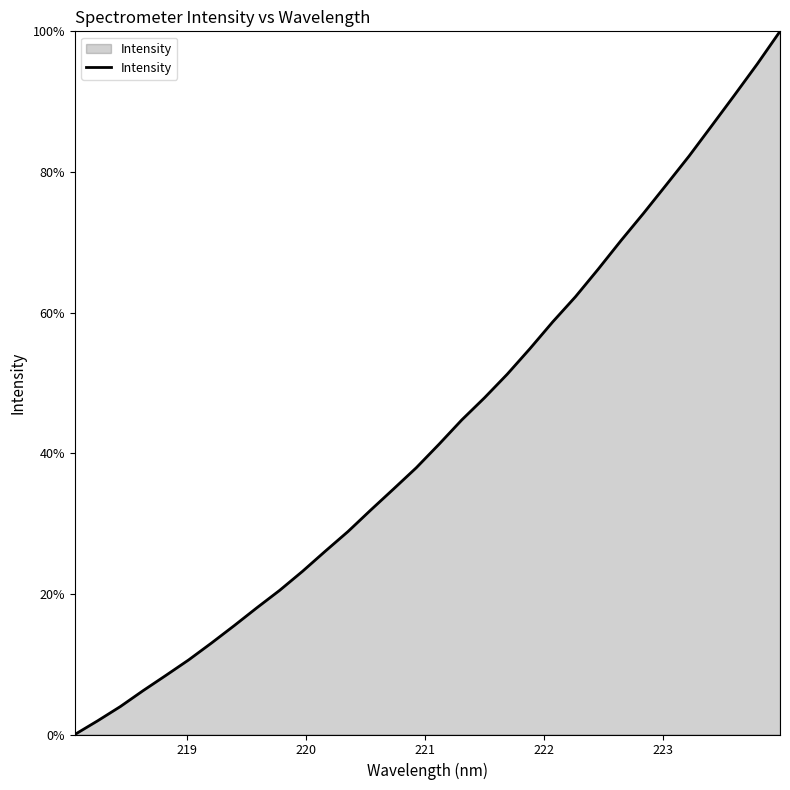

What is the difference between the maximum and minimum values?

100.0